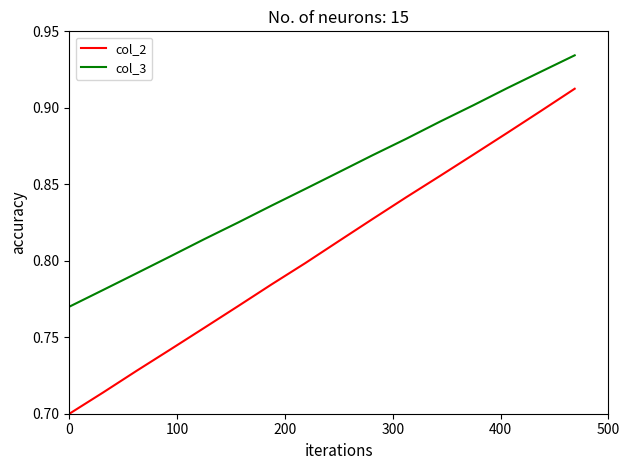

List the series in order of their overall mean, lowest first.

col_2, col_3